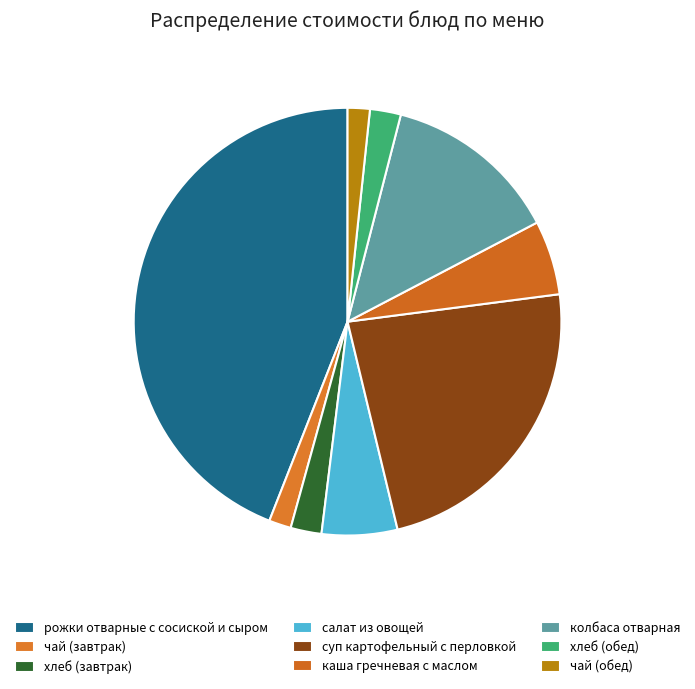

Is there a majority slice in this chart?

No